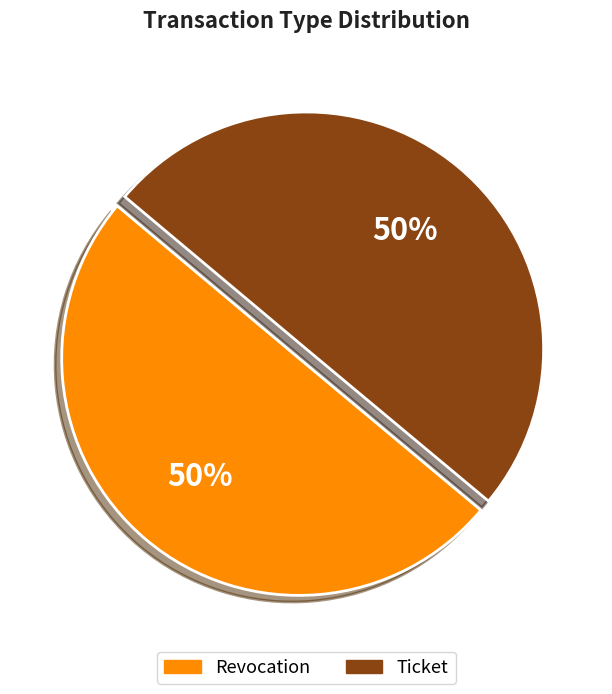

Is it true that Ticket is 40% of the pie?

False